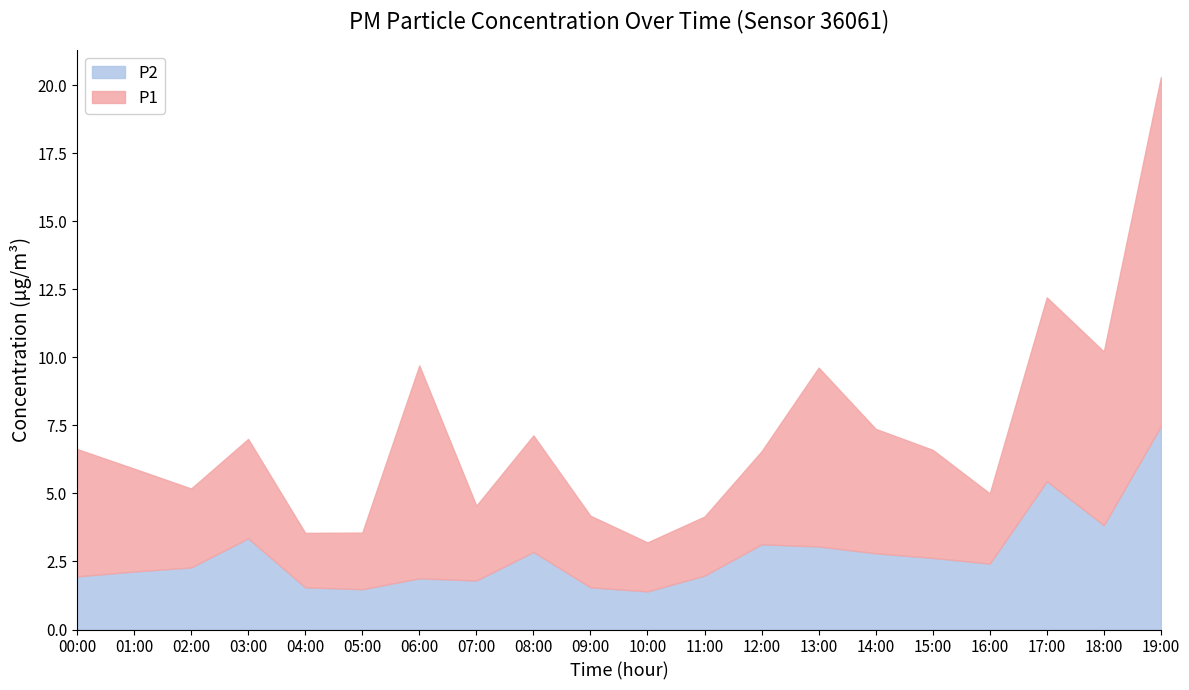

At which category is the sum across all series the highest?

19:00